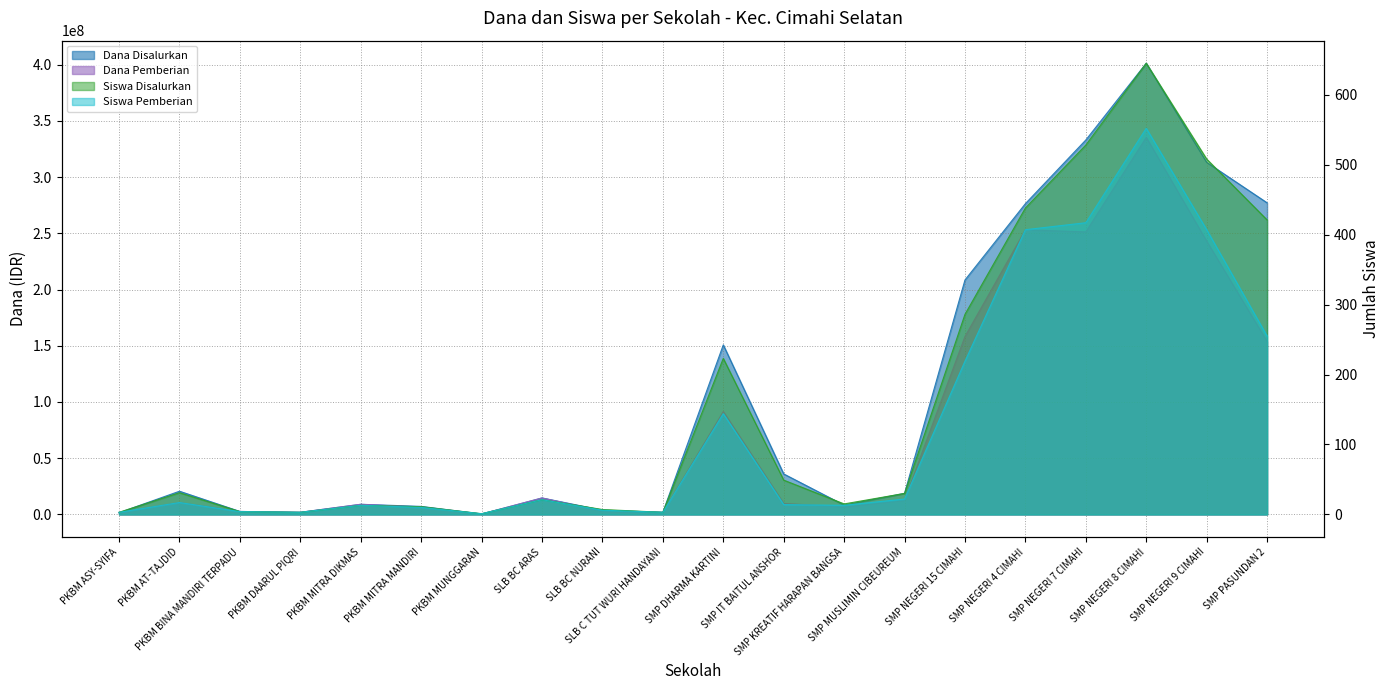

Does the chart have visible grid lines?

Yes